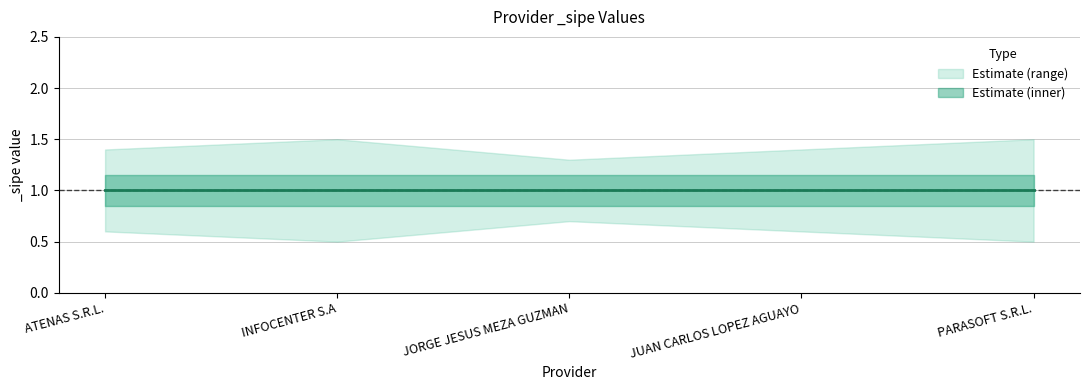

How many lines are shown in the chart?

3